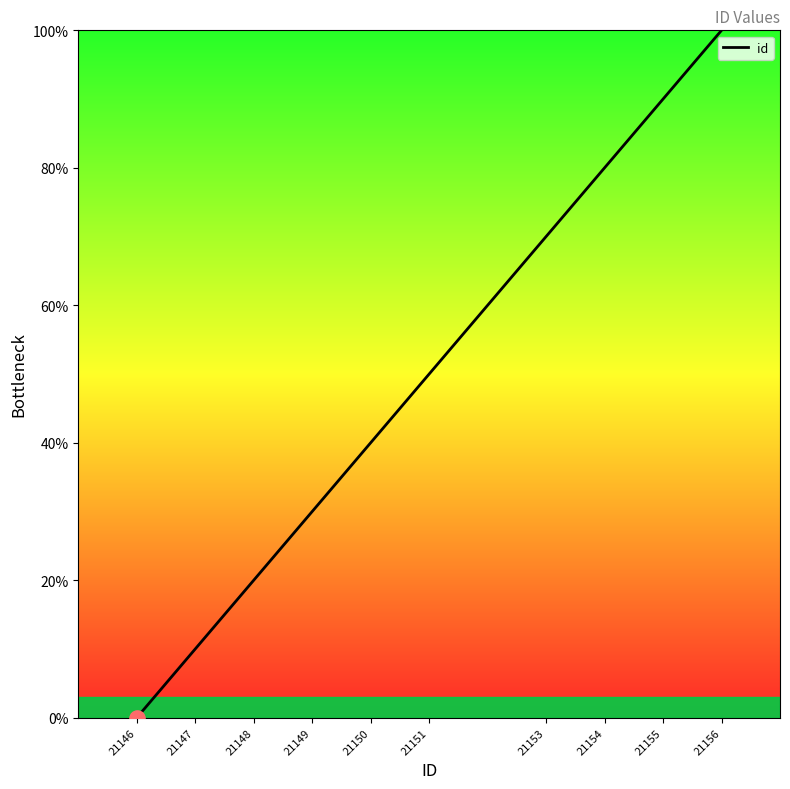

Which has a higher value, 21147 or 21156?

21156